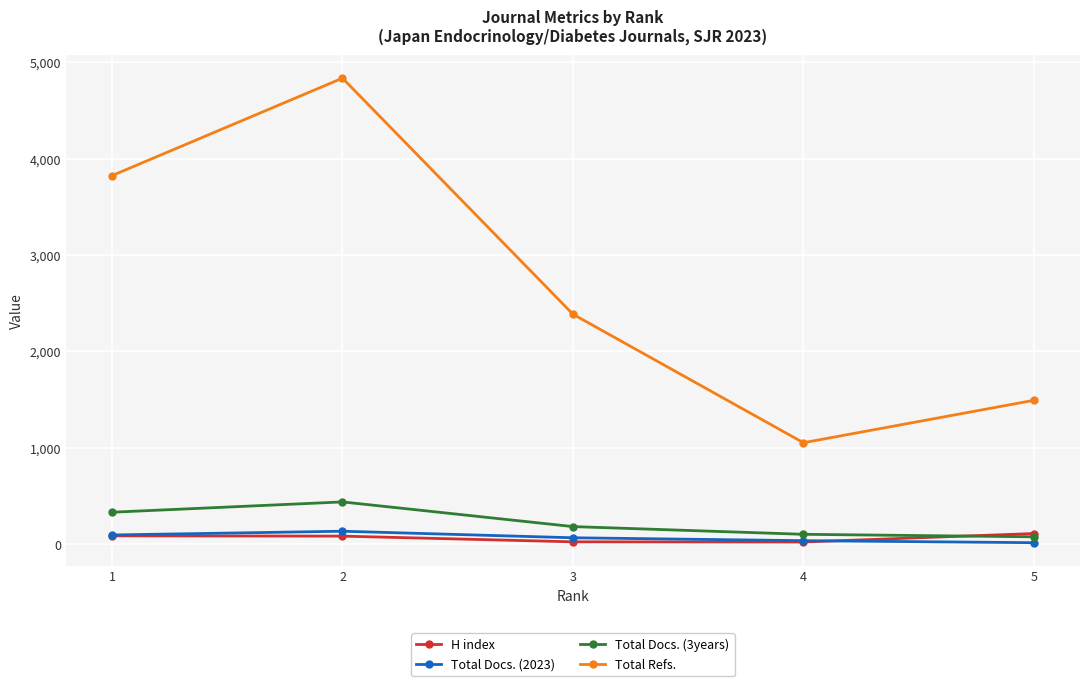

What is the maximum value shown in the chart?

4834